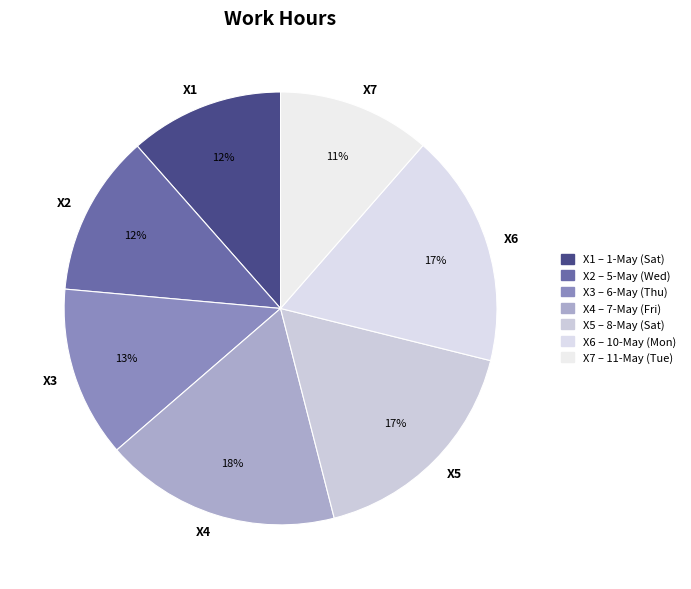

Does X5 represent more than half of the total?

No